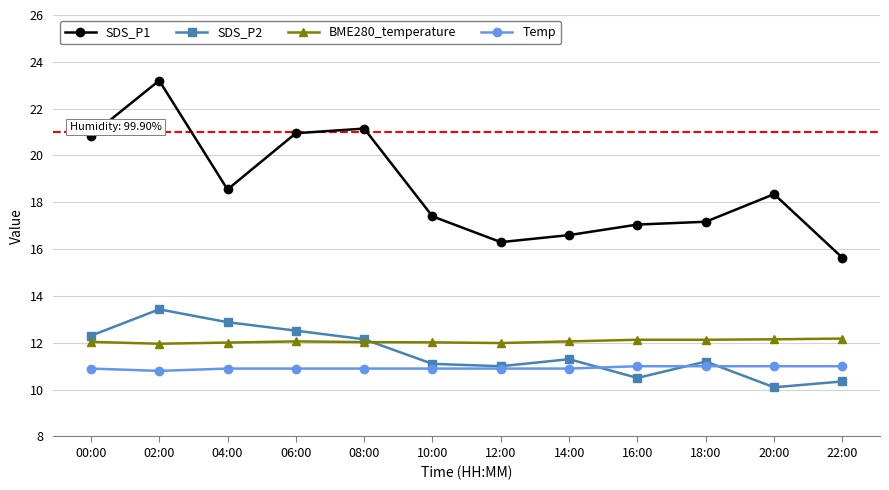

What is the difference between the highest and lowest values at 22:00?

5.3